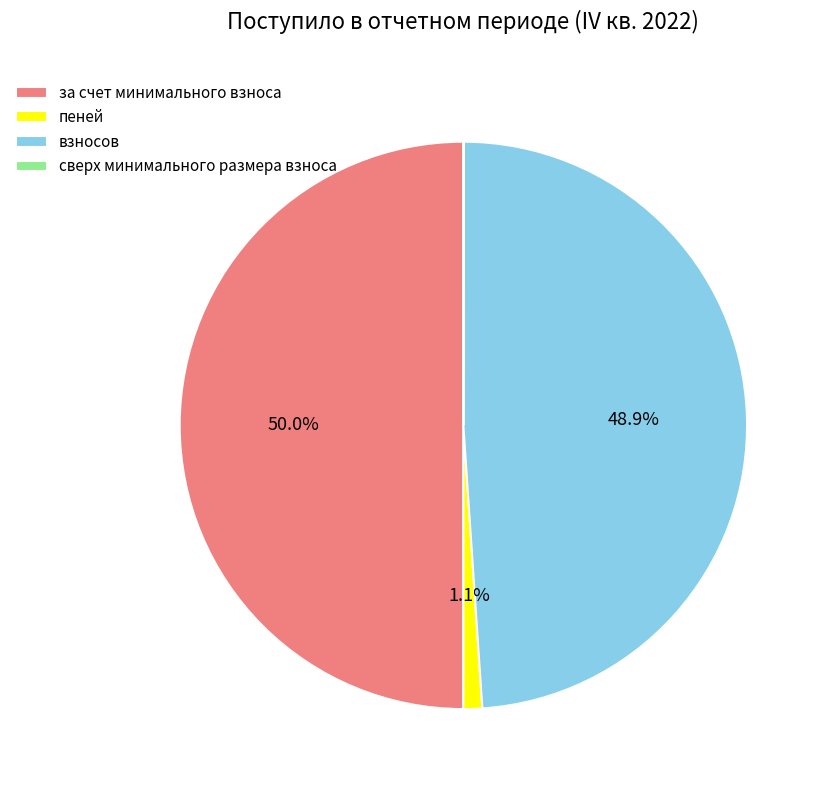

What portion of the pie excludes за счет минимального взноса?

50.0%